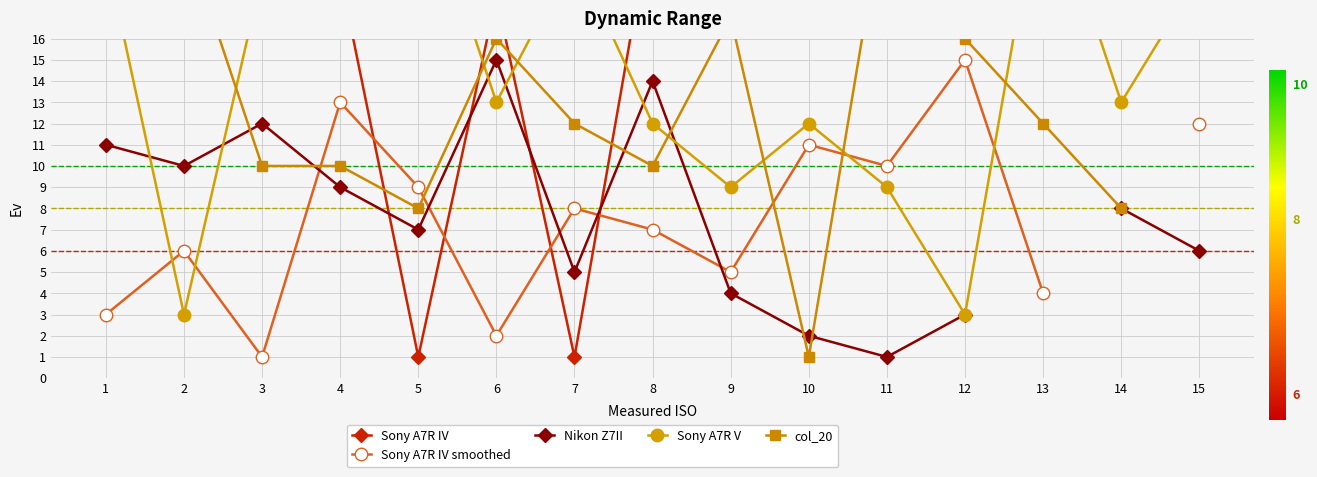

How many data points in Sony A7R V are less than 13?

6